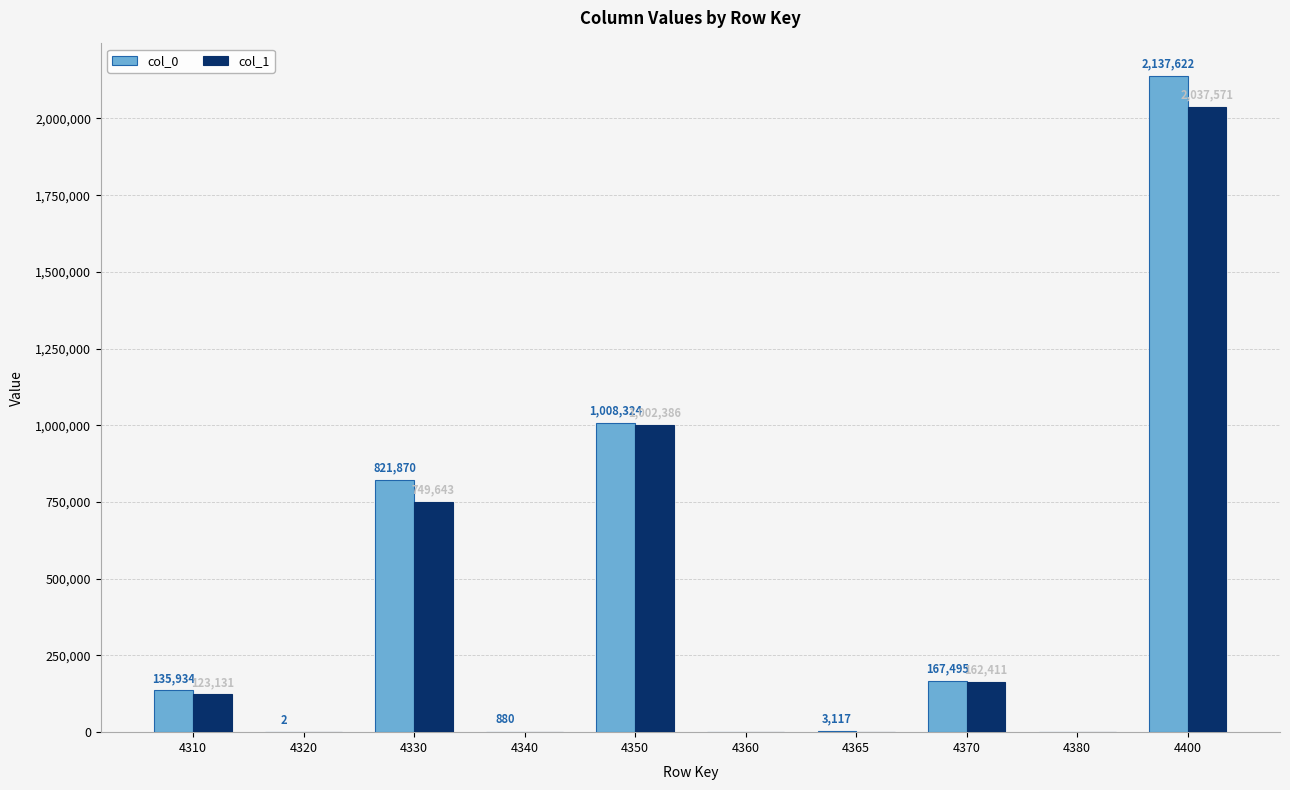

Reading right to left, list all the values displayed in this chart.

col_0: 2137622	0	167495	3117	0	1008324	880	821870	2	135934
col_1: 2037571	0	162411	0	0	1002386	0	749643	0	123131